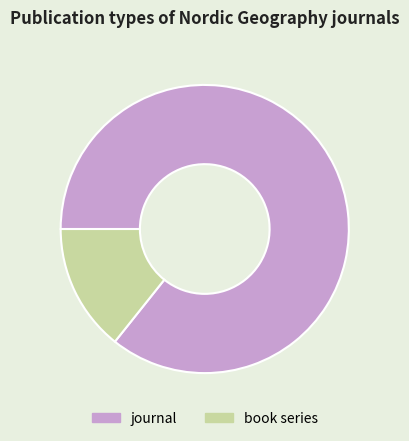

Is there a majority slice in this chart?

Yes